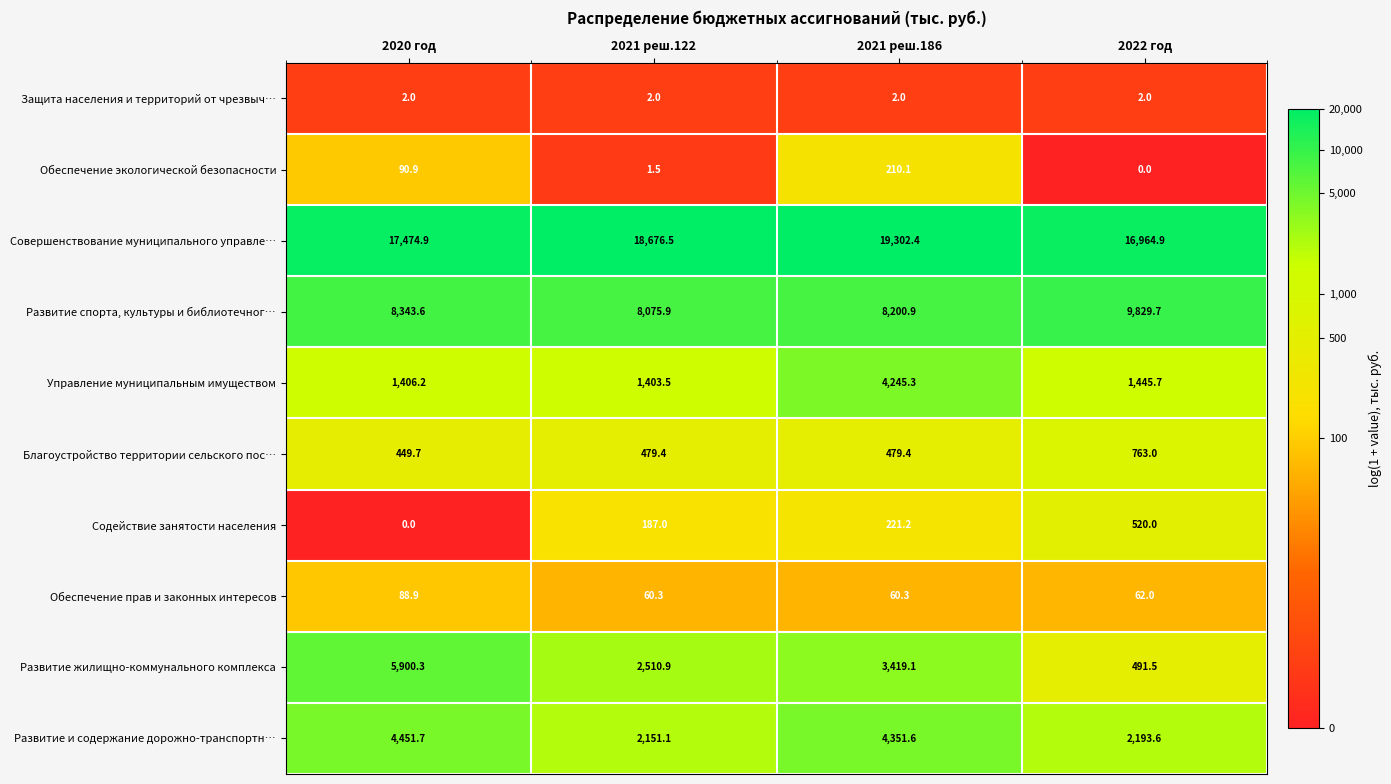

What is the difference between the highest and lowest values at 2021 реш.122?

18675.0